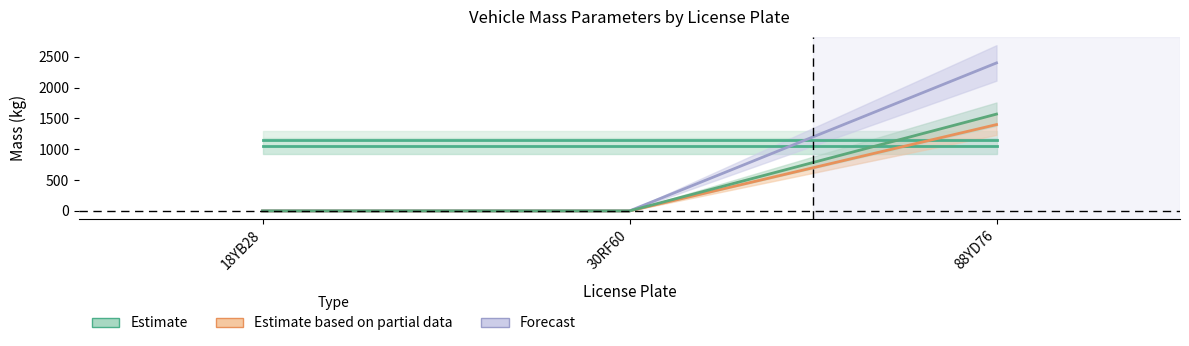

At which label does maximum_massa_samenstelling reach its minimum?

18YB28